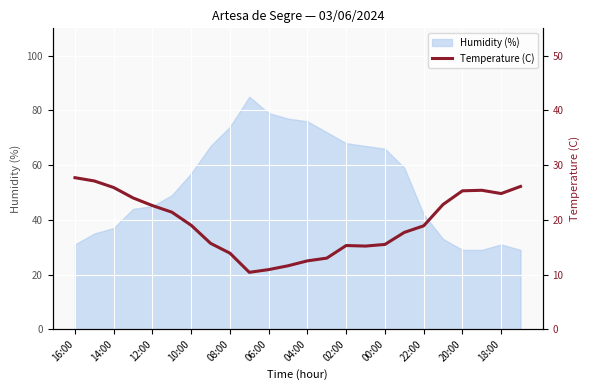

Is it true that Humidity (%) equals 42 at 22:00?

True